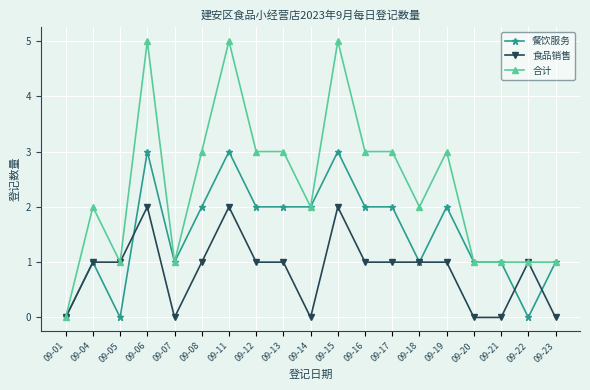

Rank the series by their average value, from lowest to highest.

食品销售, 餐饮服务, 合计